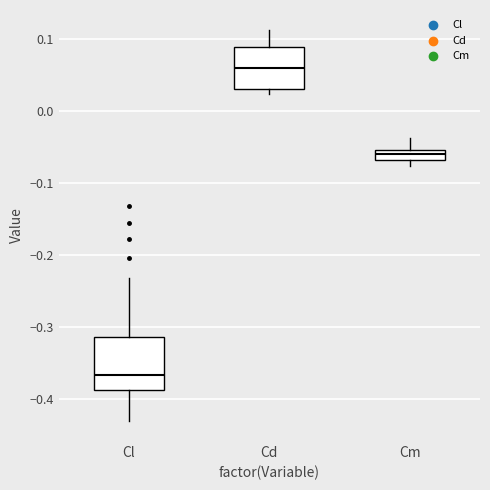

Which box has the highest median line?

Cd